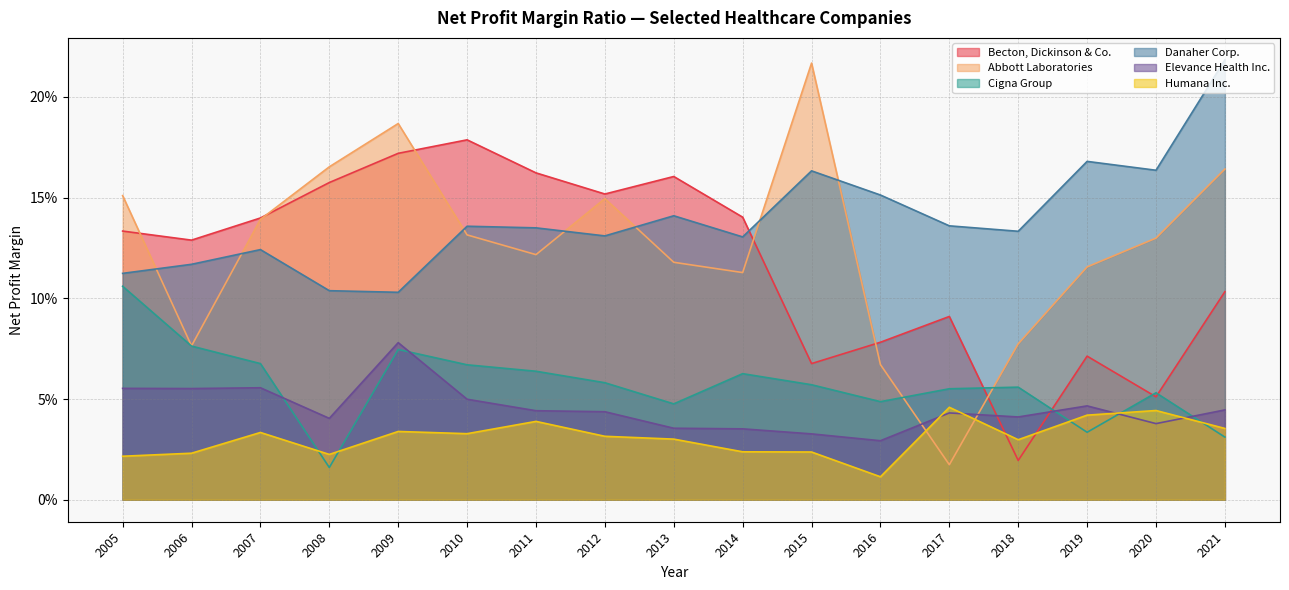

Between 2005 and 2014, which is larger?

2014